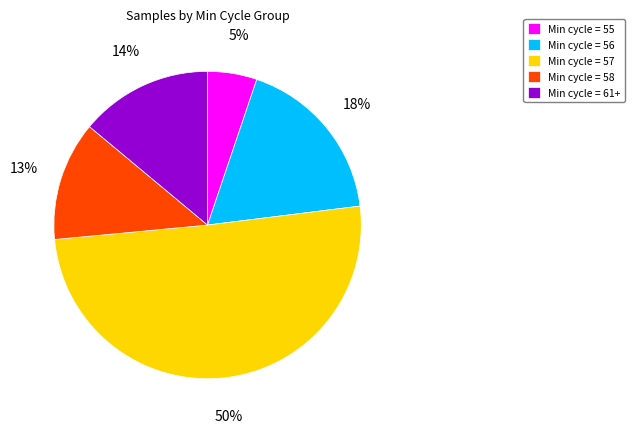

To the nearest percent, what portion does Min cycle = 57 represent?

50%